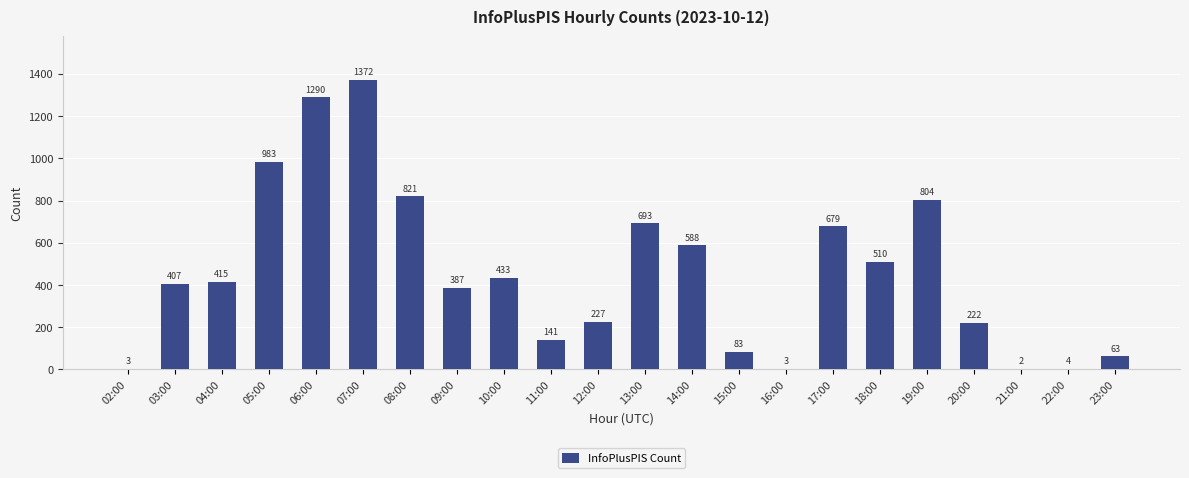

Count the number of data series in this chart.

1